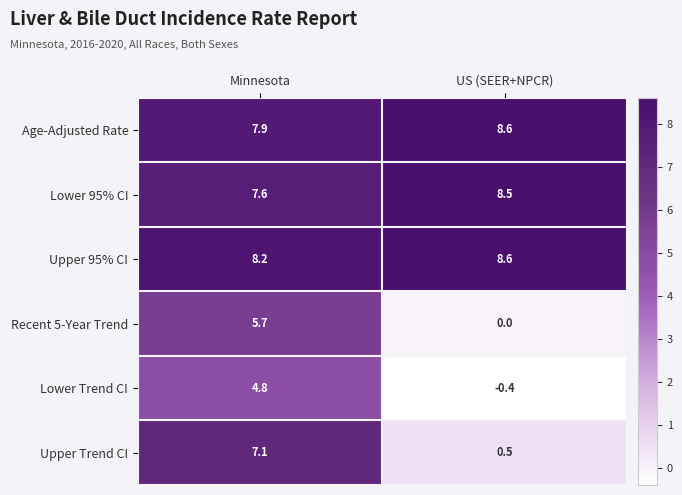

What is the average value of the Recent 5-Year Trend series?

2.9